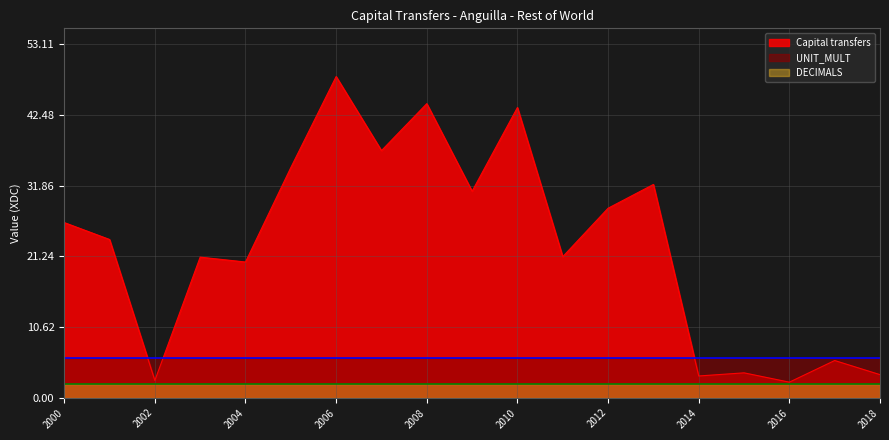

True or false: DECIMALS and UNIT_MULT intersect in this chart.

False